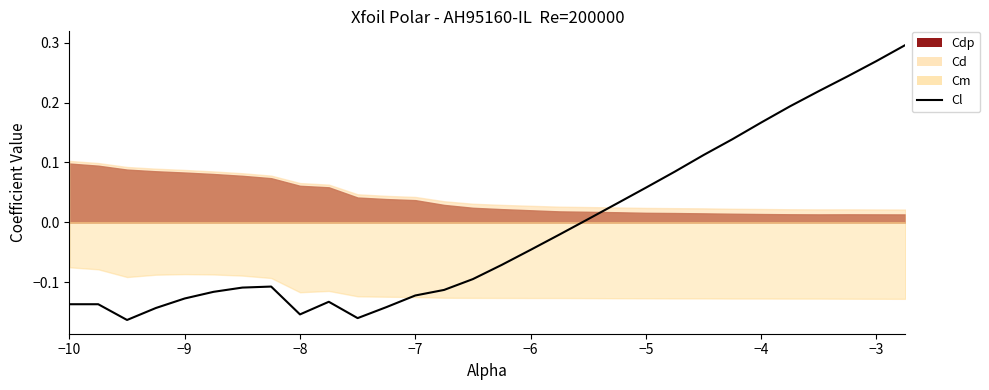

Reading left to right, extract all data points from this chart.

-0.1	-0.1	-0.2	-0.1	-0.1	-0.1	-0.1	-0.1	-0.2	-0.1	-0.2	-0.1	-0.1	-0.1	-0.1	-0.1	-0.0	-0.0	0.0	0.0	0.1	0.1	0.1	0.1	0.2	0.2	0.2	0.2	0.3	0.3